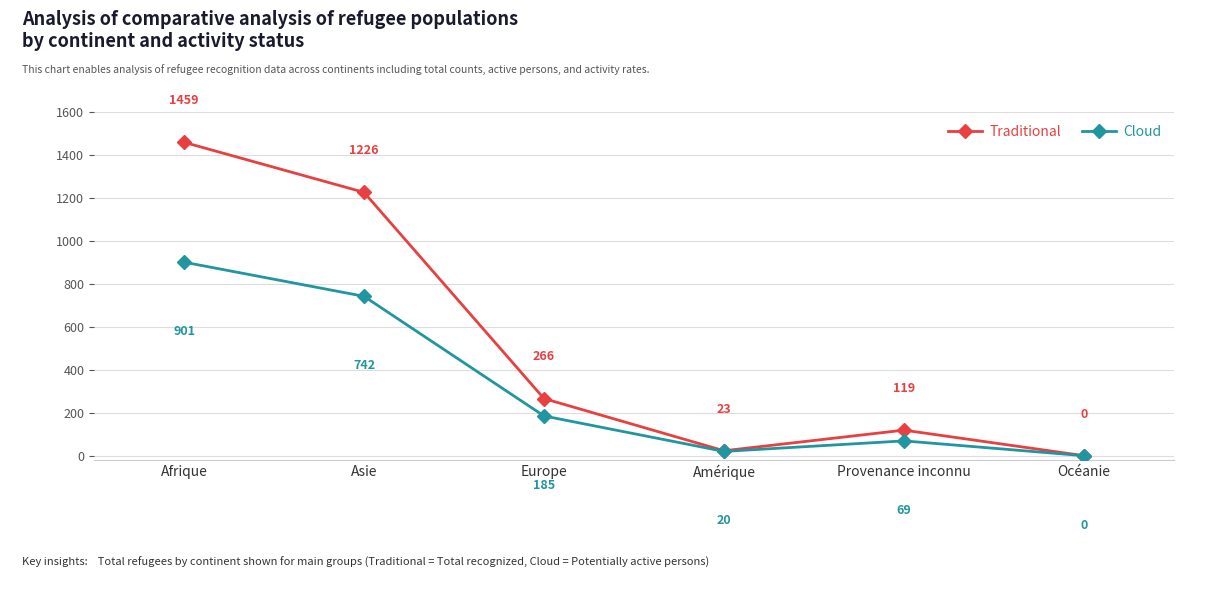

What are all the series names shown in the legend?

Traditional, Cloud